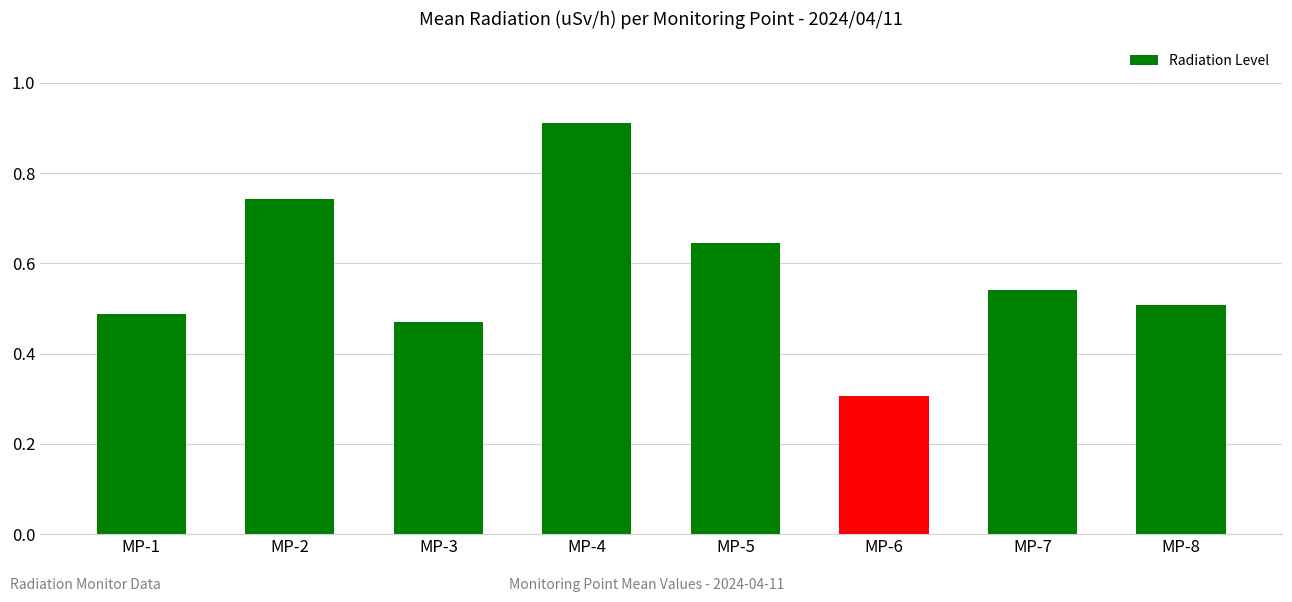

What is the value of the 6th bar from the left?

0.3